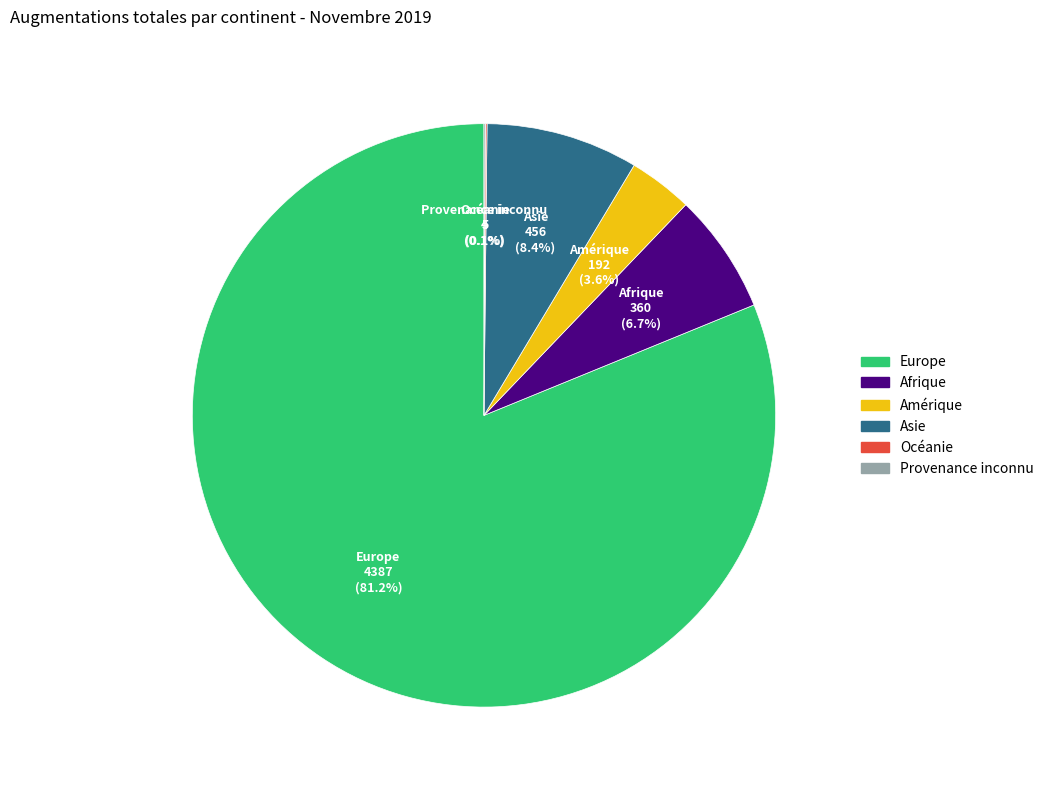

What is the largest slice in the pie chart?

Europe